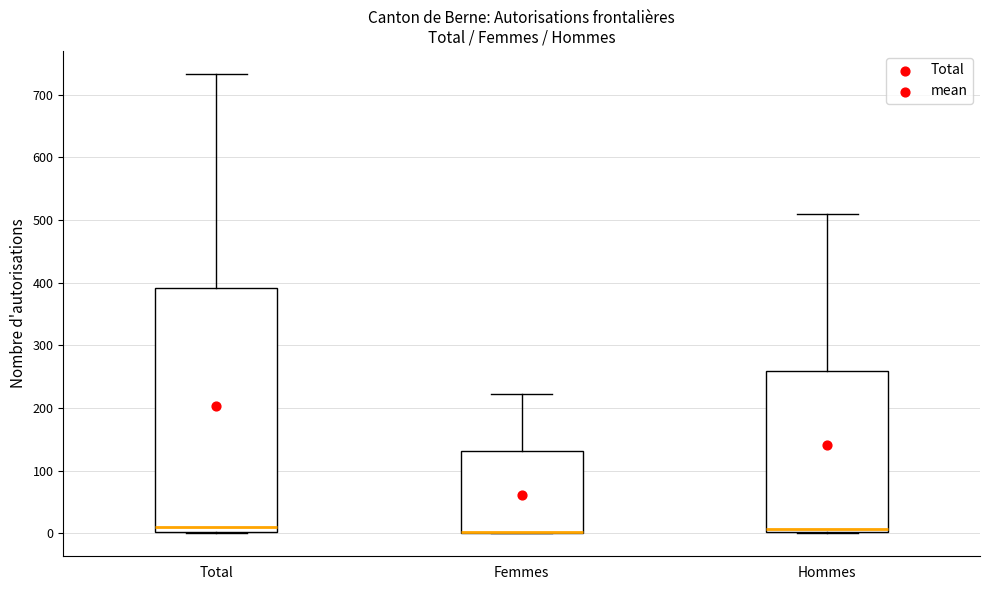

Comparing the boxes themselves (not the whiskers), which one is the tallest?

Total